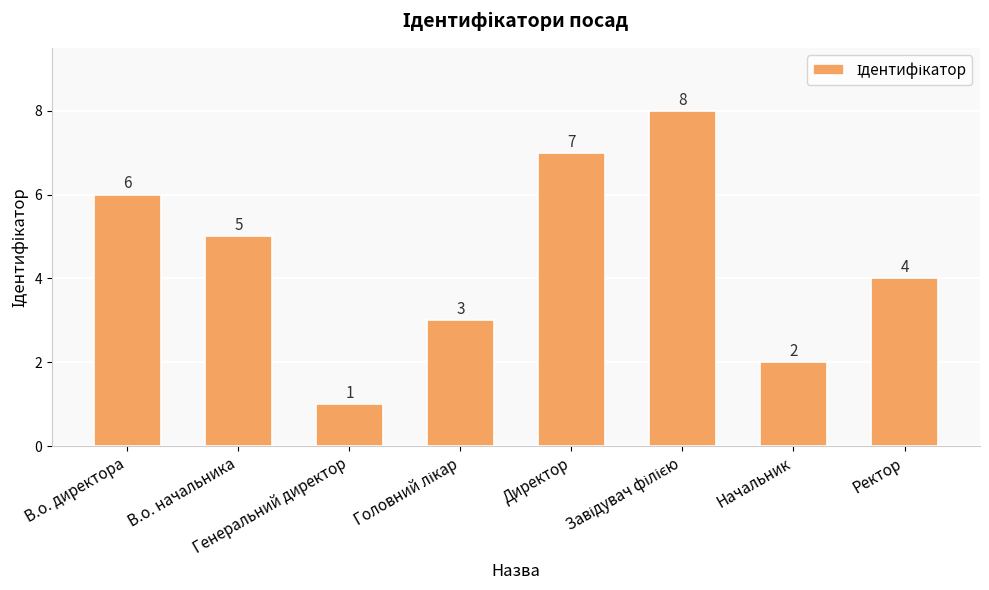

What is the value of the 8th bar from the left?

4